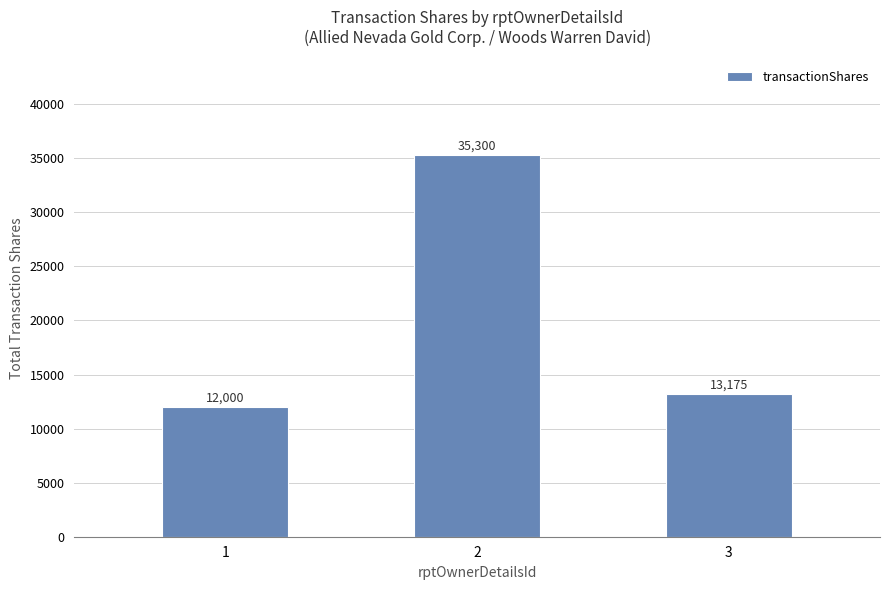

Reading left to right, list all the values displayed in this chart.

1=12000	2=35300	3=13175